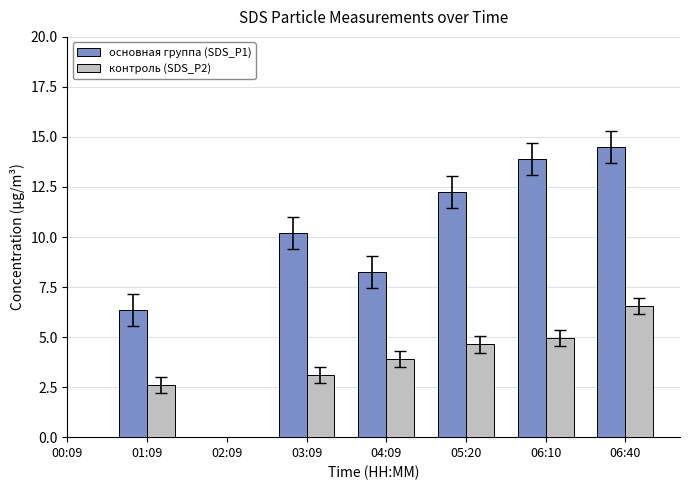

How many data points in основная группа (SDS_P1) are above 12?

3